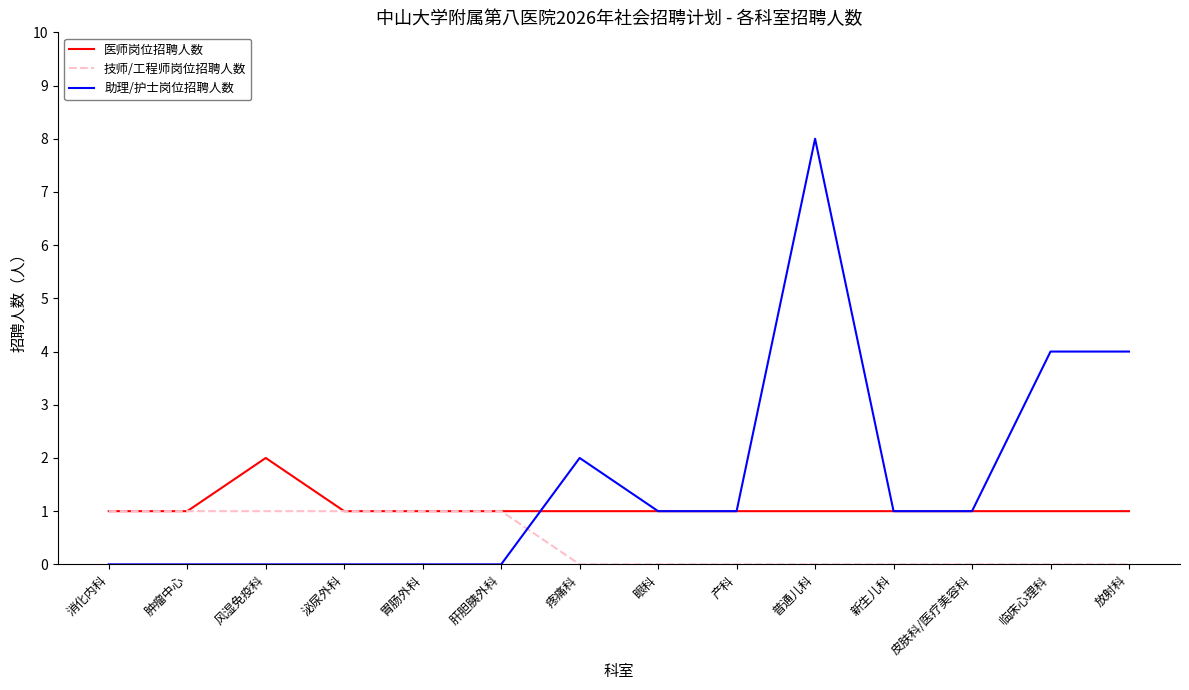

How many lines are shown in the chart?

3